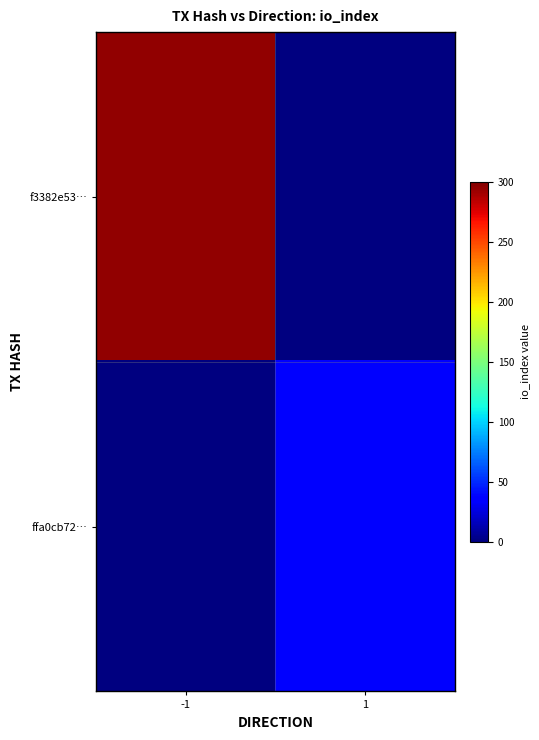

How many values in ffa0cb72… are above zero?

1